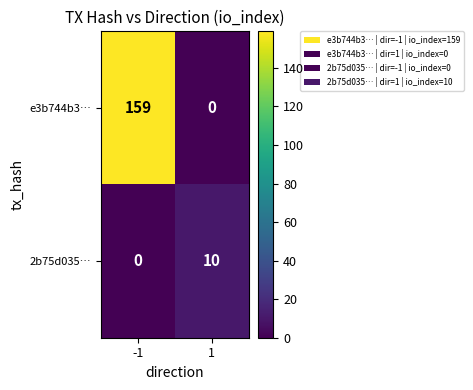

What is the total value across all series at 1?

10